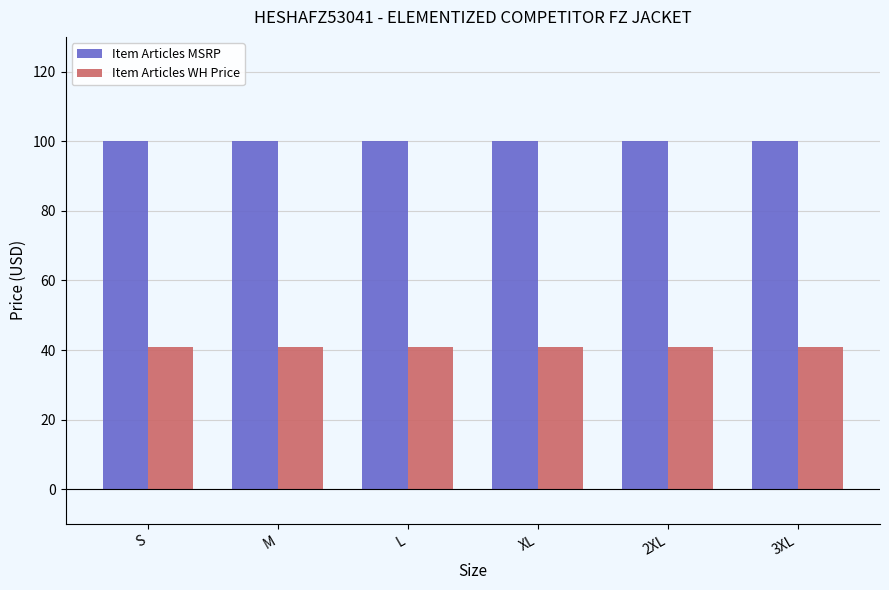

What are all the series names shown in the legend?

Item Articles MSRP, Item Articles WH Price